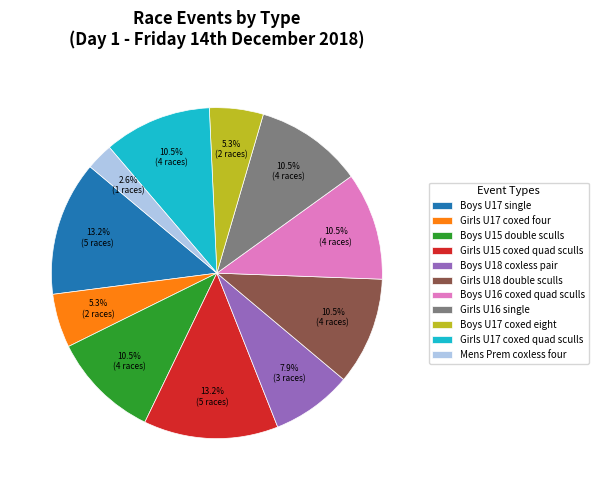

Does Girls U17 coxed four represent more than half of the total?

No